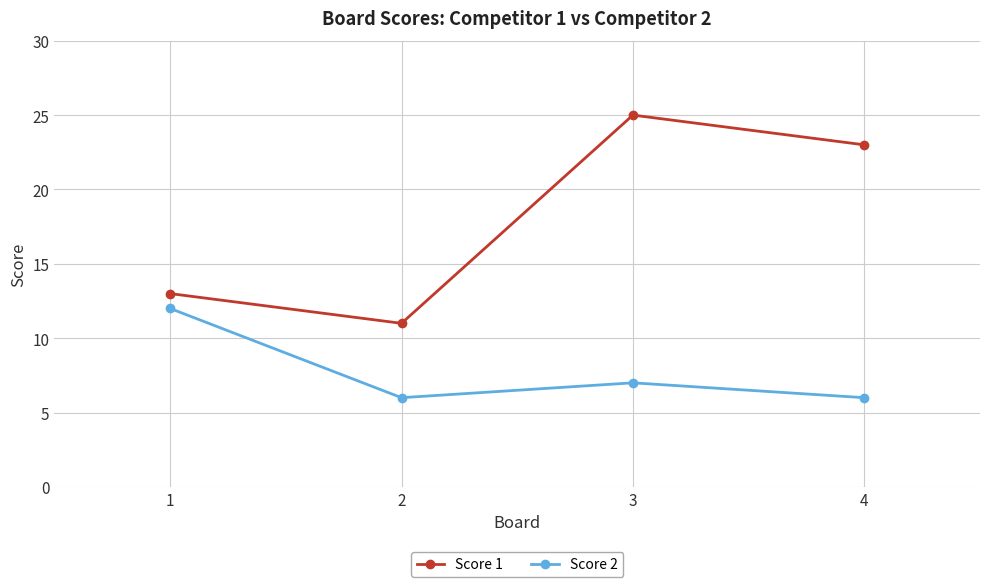

Reading left to right, transcribe all the data shown in this chart.

Score 1: 1=13	2=11	3=25	4=23
Score 2: 1=12	2=6	3=7	4=6